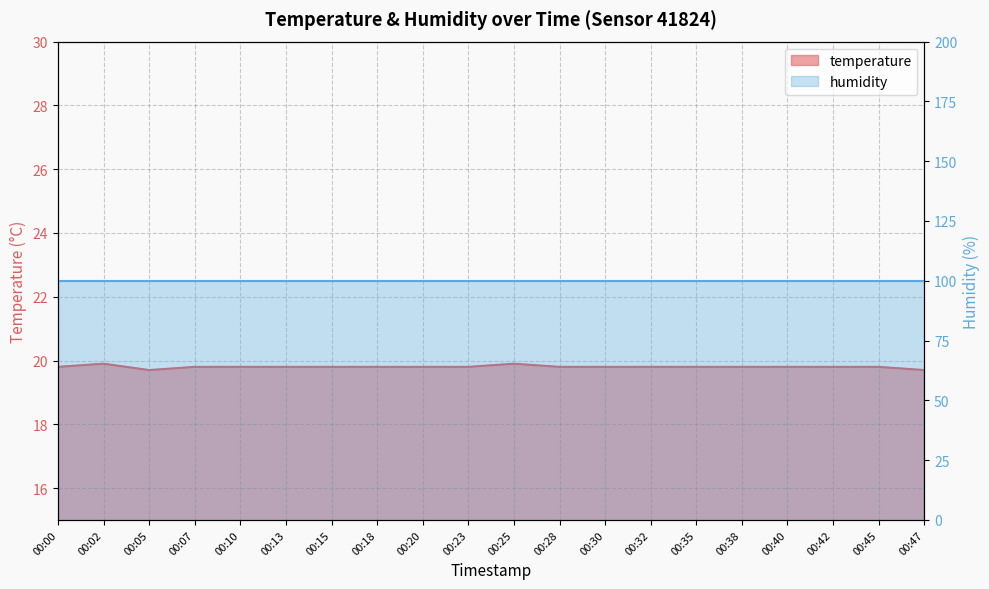

At which category does the data reach its first local valley?

00:05